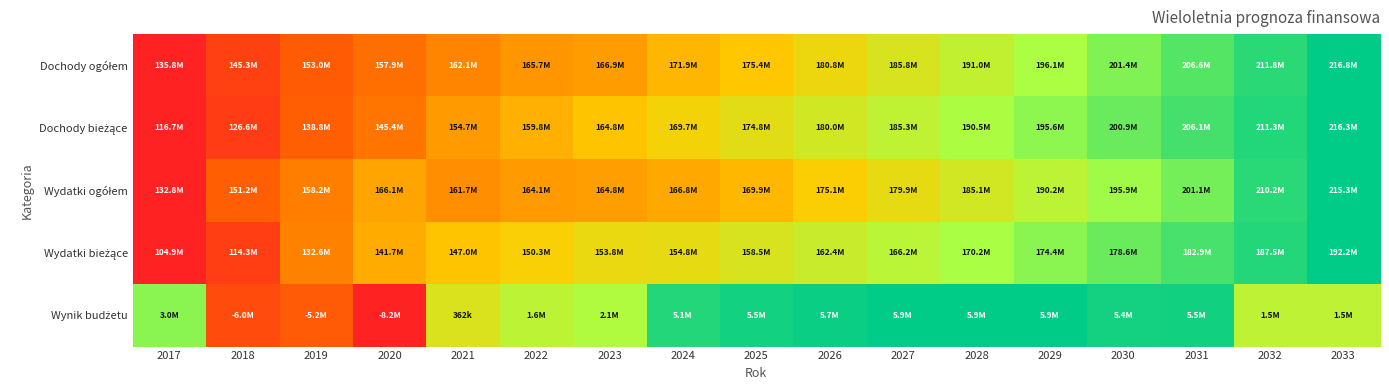

At which category does the chart reach its peak across all series?

2033